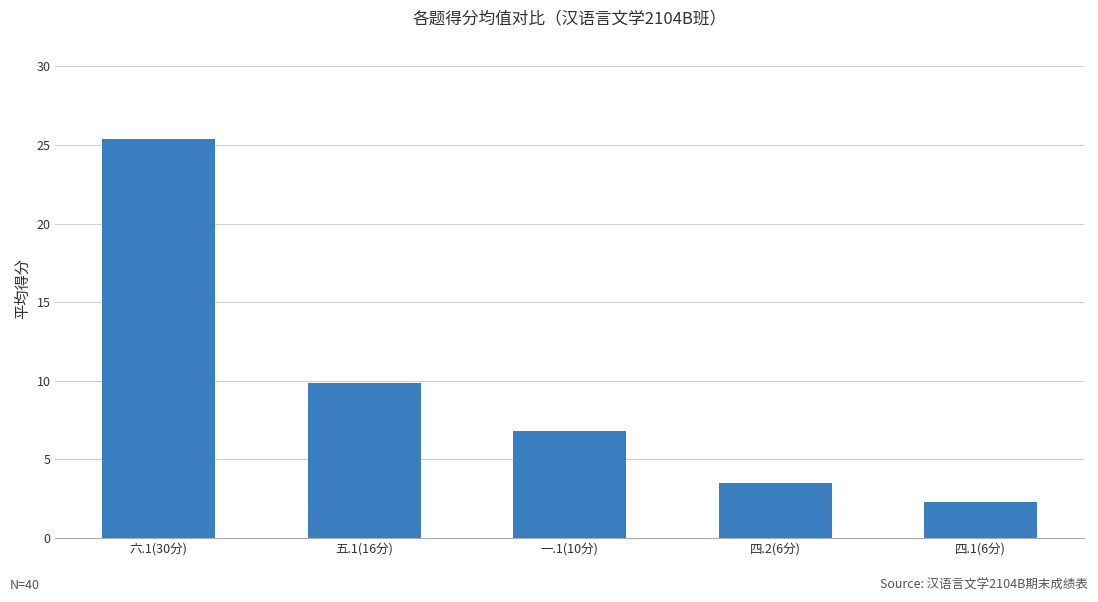

What is the label of the 2nd bar from the left?

五.1(16分)